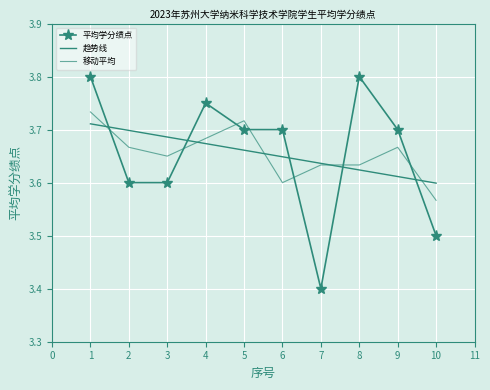

What is the value of the 趋势线 point at the 3rd from the left?

3.7